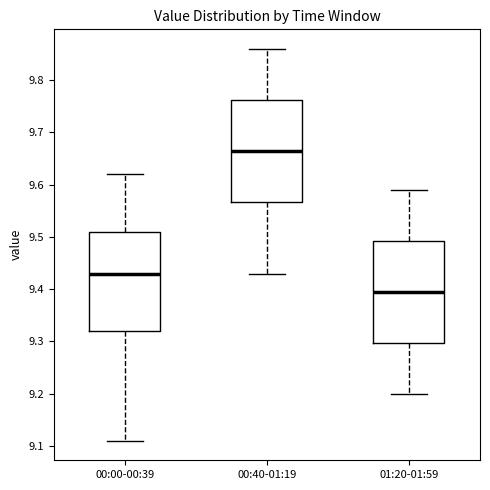

Reading left to right, read every box against the y-axis: the position of its median line, the range the box covers, and the ends of its whiskers. The values are not printed on the chart, so give them approximately, as read against the axis.

00:00-00:39: median 9.43, box 9.32 to 9.51, whiskers 9.11 to 9.62
00:40-01:19: median 9.67, box 9.57 to 9.76, whiskers 9.43 to 9.86
01:20-01:59: median 9.40, box 9.30 to 9.49, whiskers 9.20 to 9.59